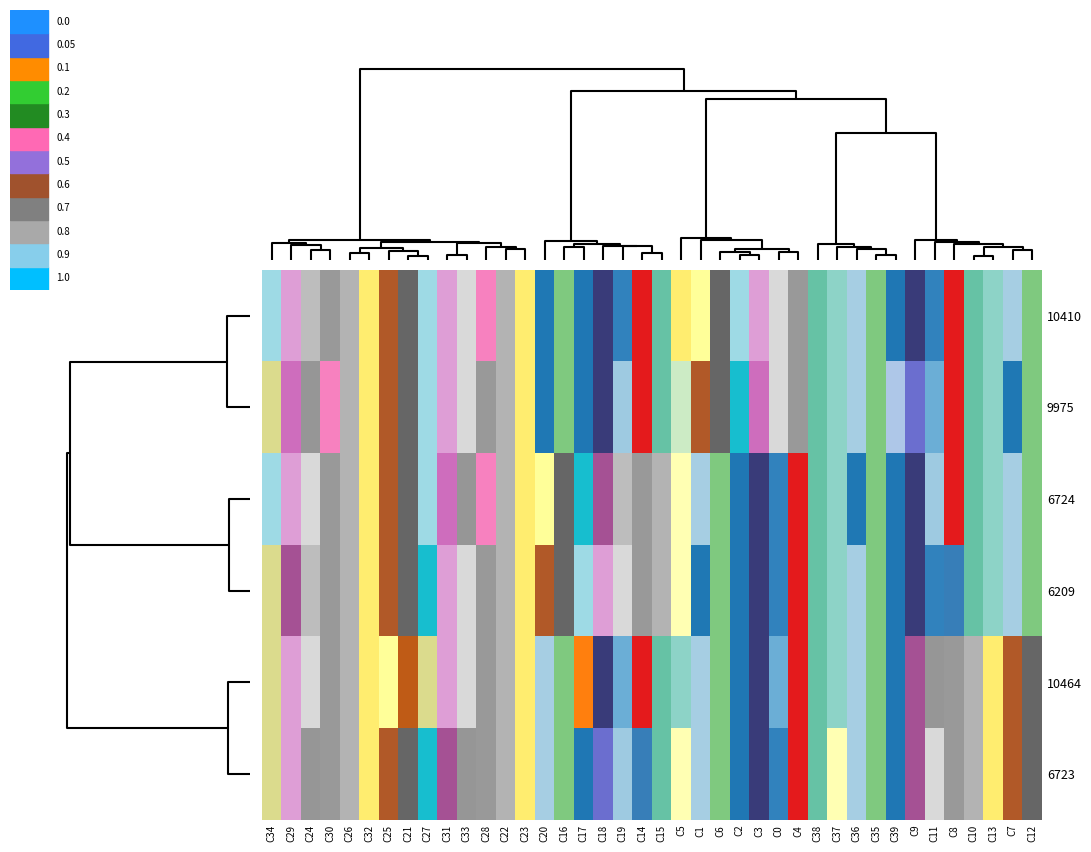

Which series has the widest spread of values?

10410